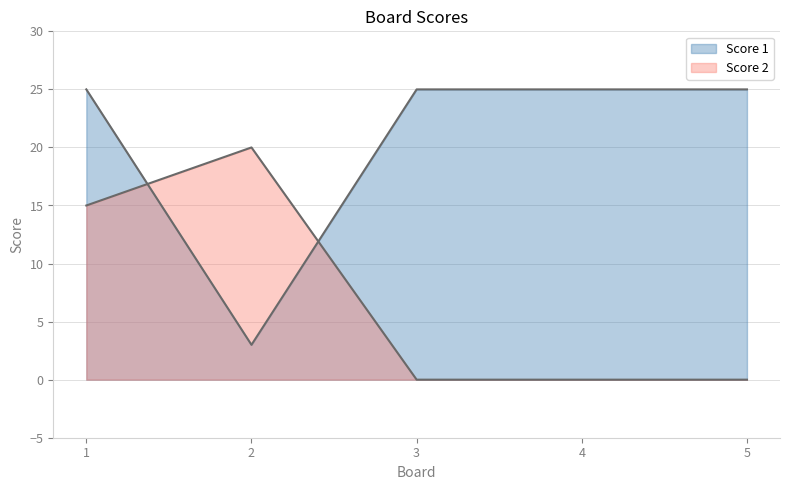

True or false: Score 1 has a value of 25 at 3.

True